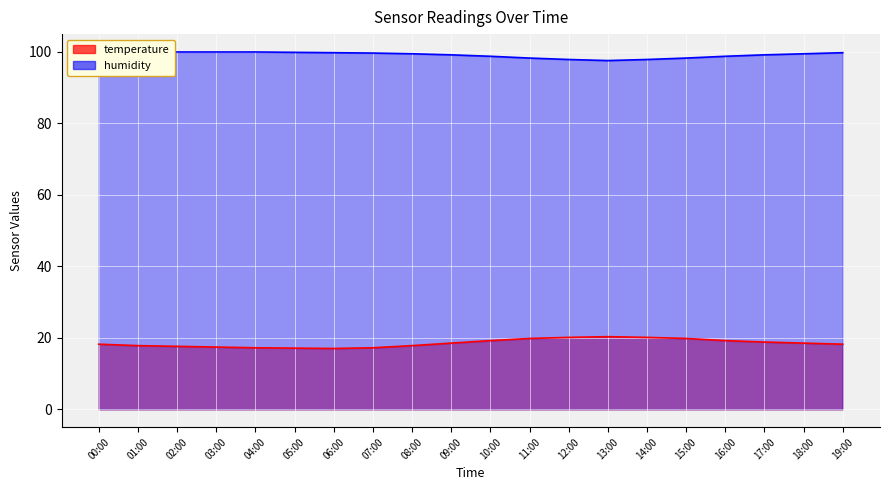

Where is the first local minimum for humidity?

13:00